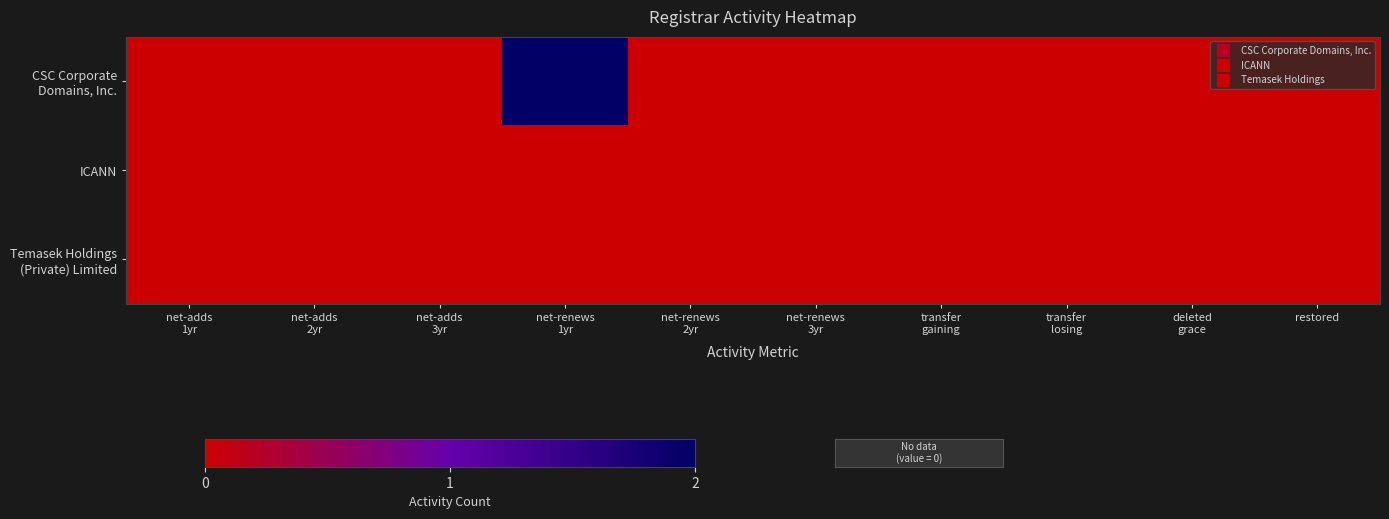

Rank the series by their maximum value, from highest to lowest.

CSC Corporate Domains, Inc., ICANN, Temasek Holdings (Private) Limited